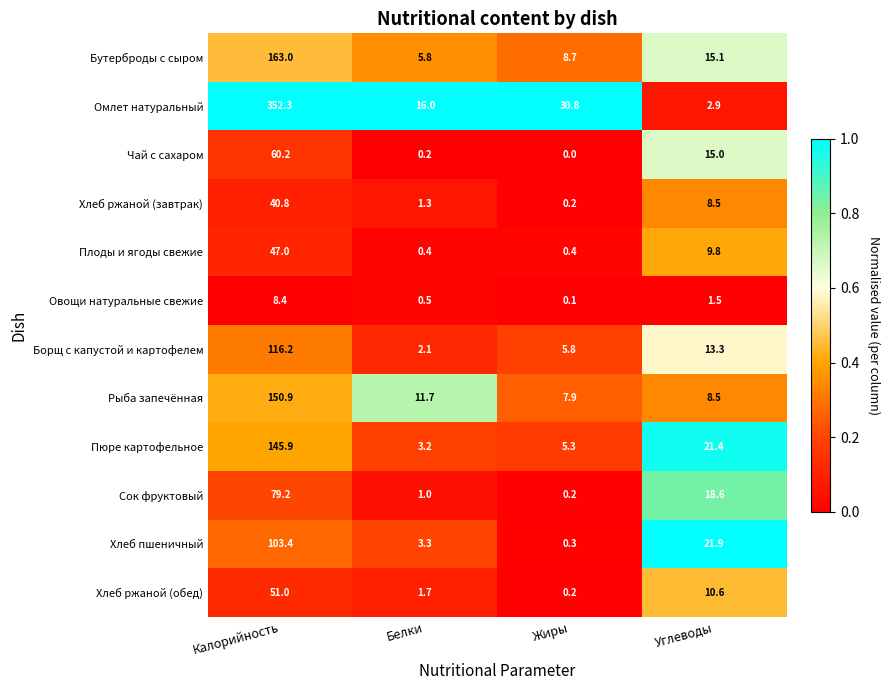

Rank the series by their maximum value, from highest to lowest.

Омлет натуральный, Бутерброды с сыром, Рыба запечённая, Пюре картофельное, Борщ с капустой и картофелем, Хлеб пшеничный, Сок фруктовый, Чай с сахаром, Хлеб ржаной (обед), Плоды и ягоды свежие, Хлеб ржаной (завтрак), Овощи натуральные свежие